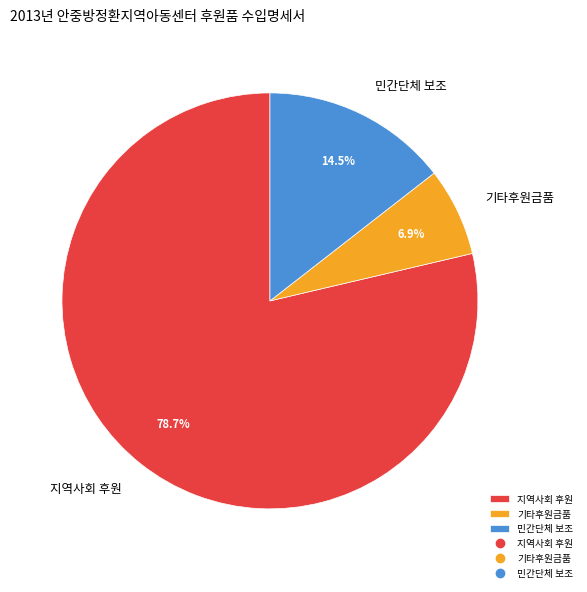

Do 기타후원금품 and 지역사회 후원 together represent more than half of the pie?

Yes